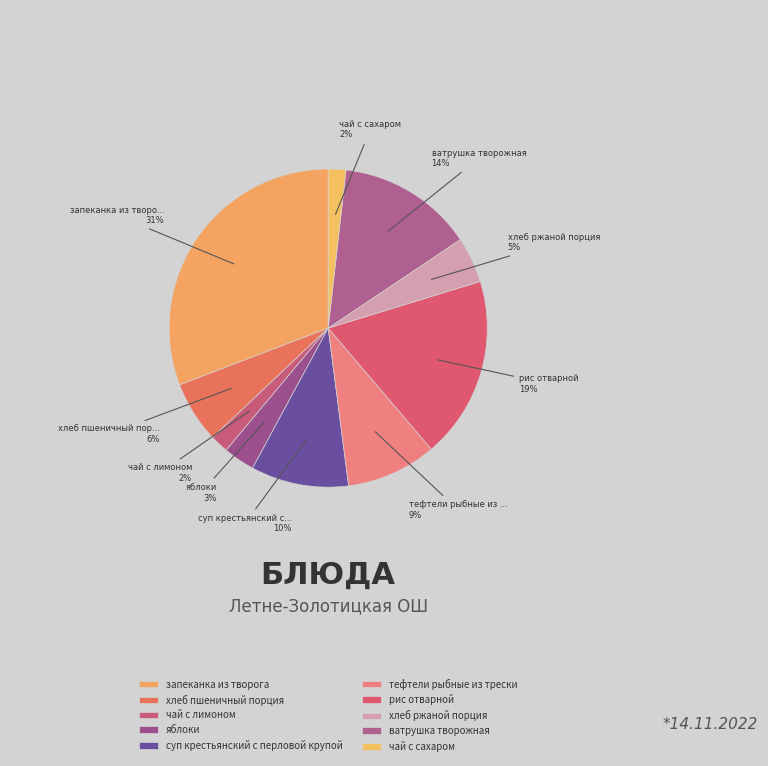

Rank the categories by value from highest to lowest.

запеканка из творога, рис отварной, ватрушка творожная, суп крестьянский с перловой крупой, тефтели рыбные из трески, хлеб пшеничный порция, хлеб ржаной порция, яблоки, чай с лимоном, чай с сахаром